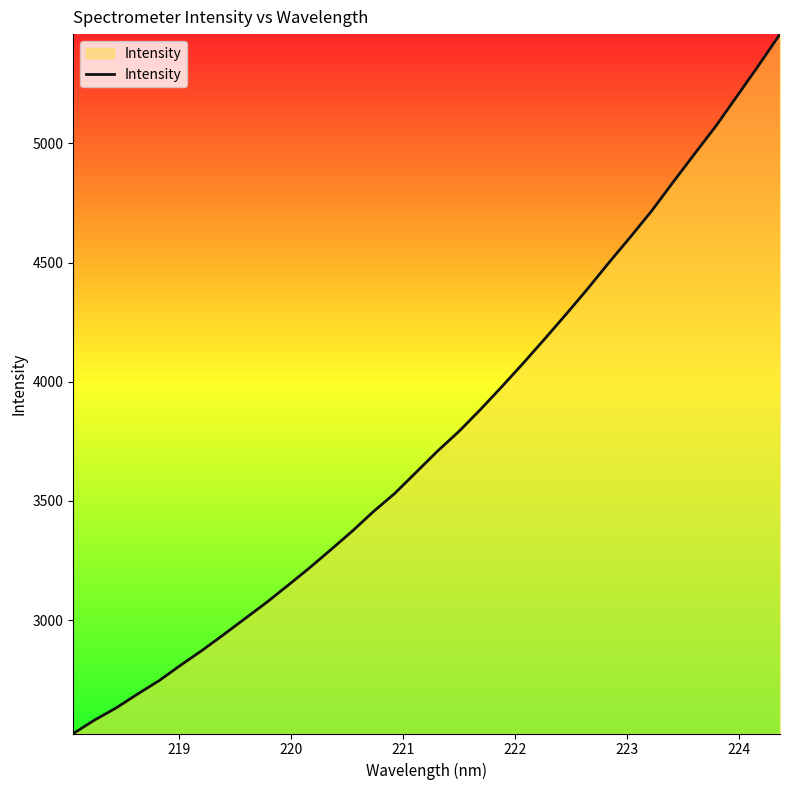

What is the maximum value shown in the chart?

5458.1